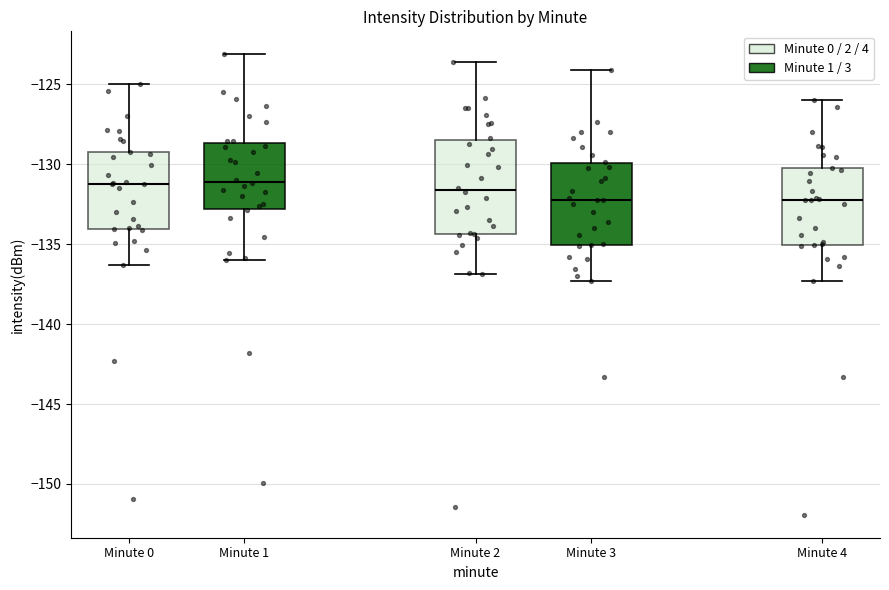

Which box is the tallest, from its lower edge to its upper edge?

Minute 2